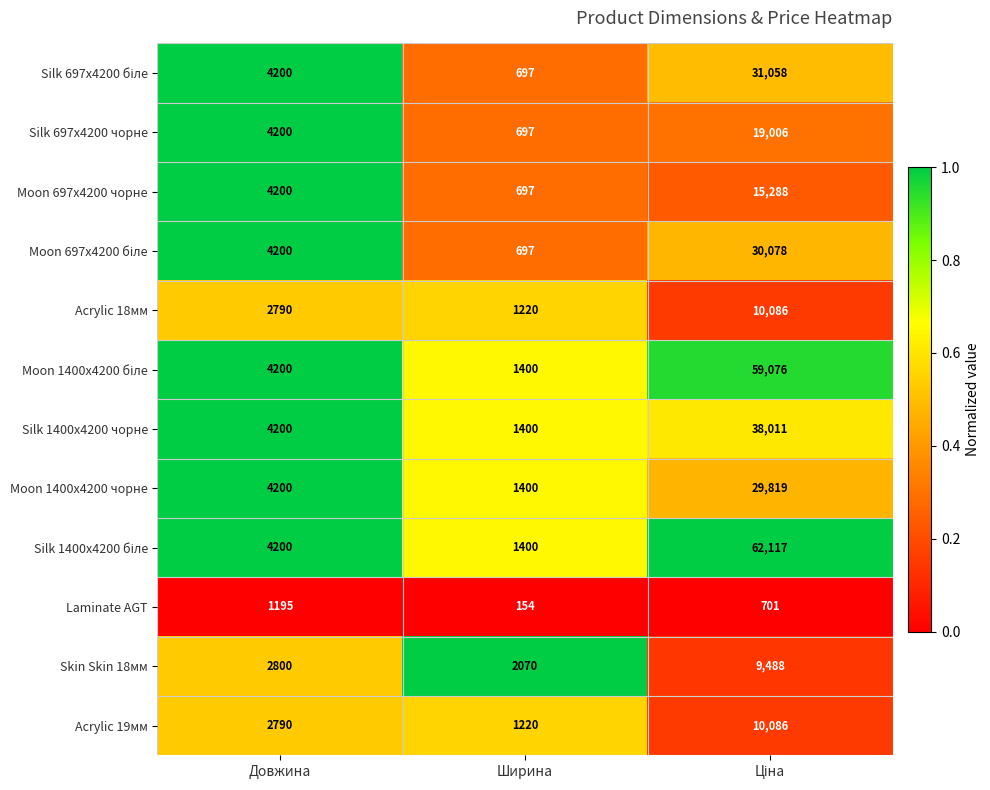

Is it true that Acrylic 18мм equals 2790 at Довжина?

True